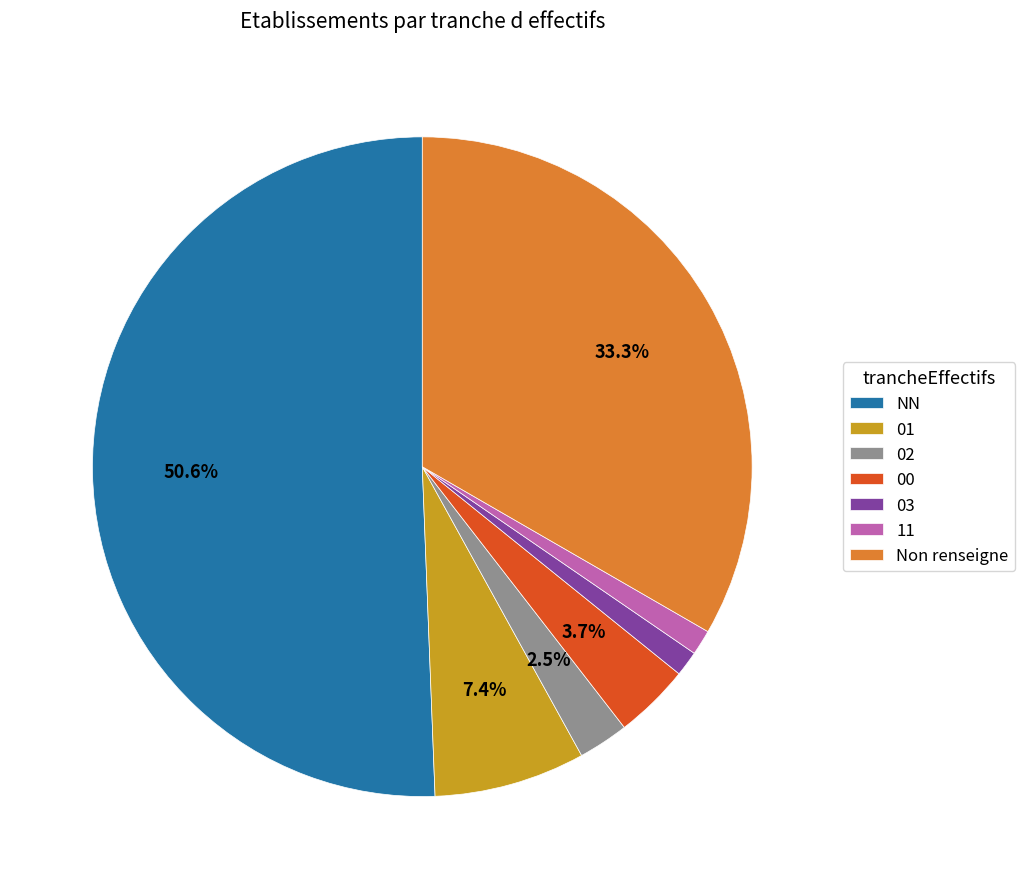

What portion of the pie excludes 02?

97.5%